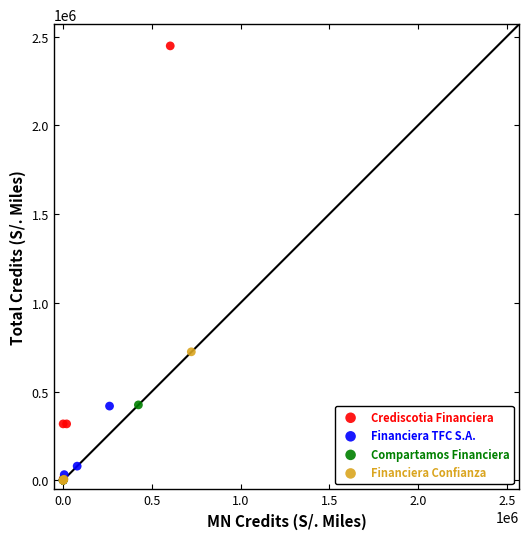

Which series reaches the maximum Y coordinate?

Crediscotia Financiera